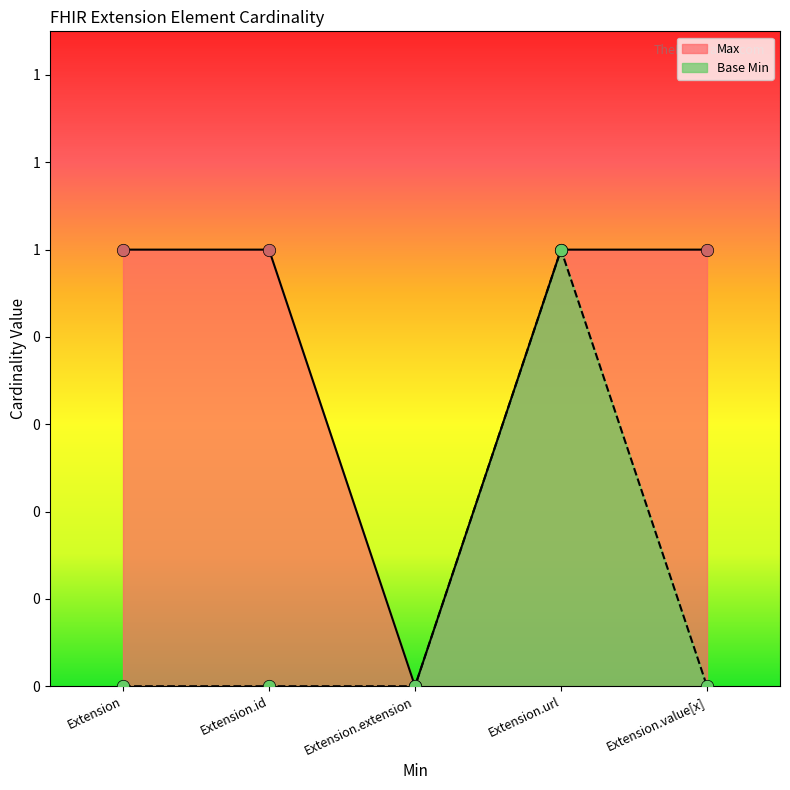

What are all the series names shown in the legend?

Max, Base Min